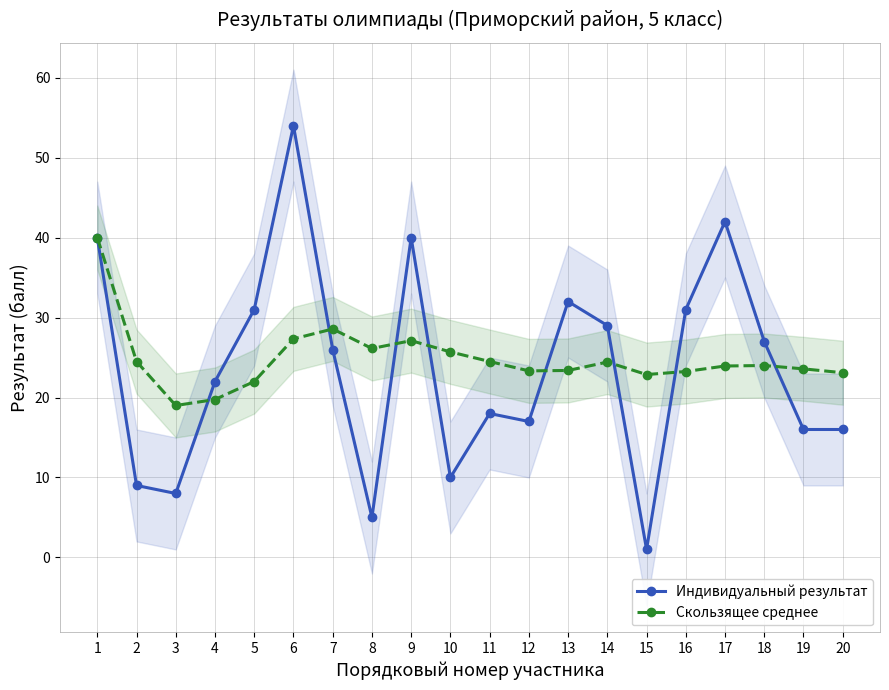

What is the minimum value shown in the chart?

1.0